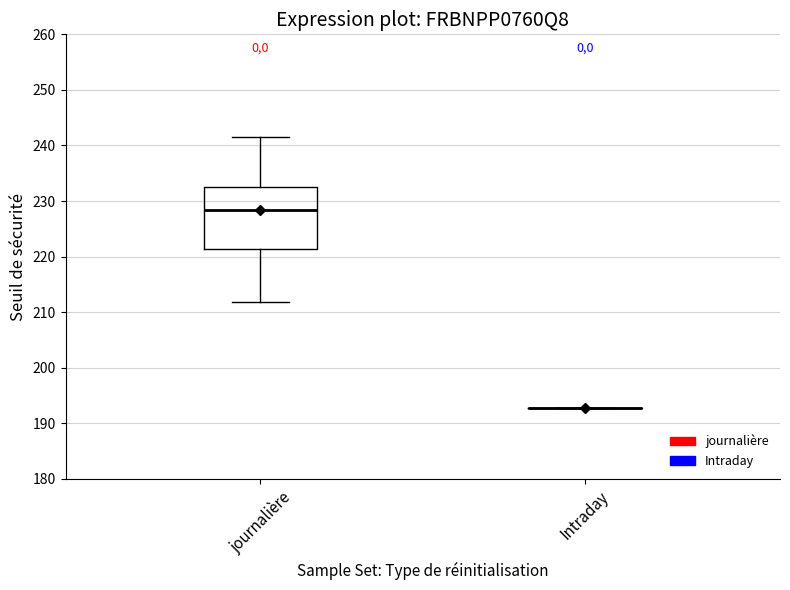

Reading left to right, transcribe this box plot: for each box, give where its median line is, the range the box spans, and where its two whiskers end, as read against the y-axis. The values are not printed on the chart, so give them approximately, as read against the axis.

journalière: median 228, box 221 to 233, whiskers 212 to 242
Intraday: box collapsed to a line at 193, whiskers 193 to 193